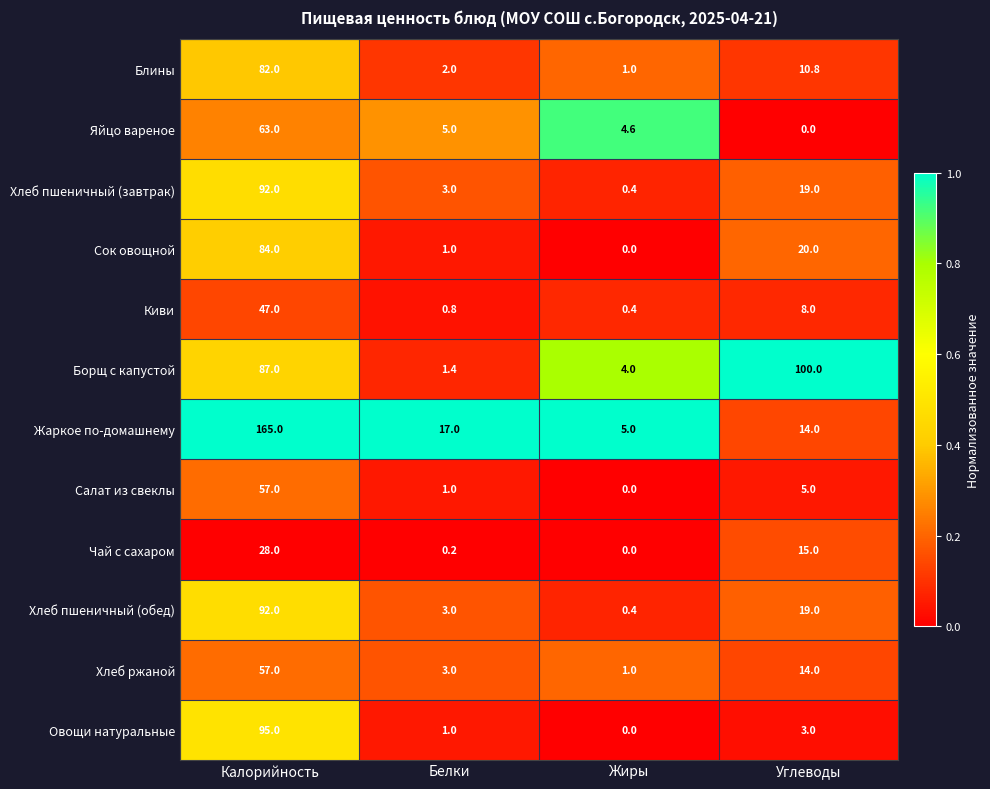

At which category is the sum across all series the highest?

Калорийность